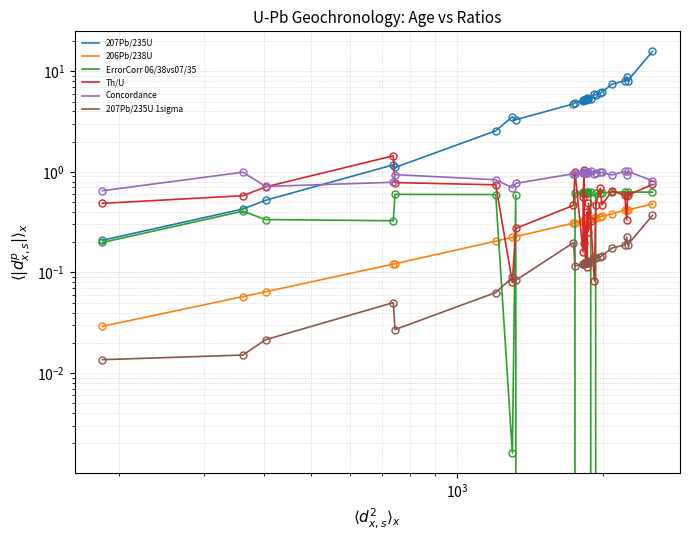

In 207Pb/235U 1sigma, how many points are lower than both neighbors (excluding endpoints)?

9